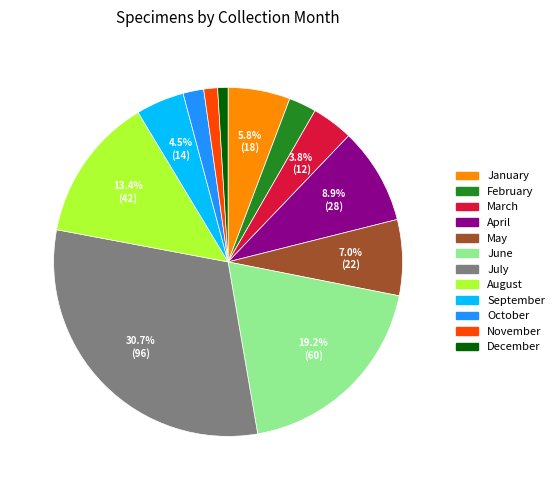

Is there any slice that represents more than half of the pie?

No